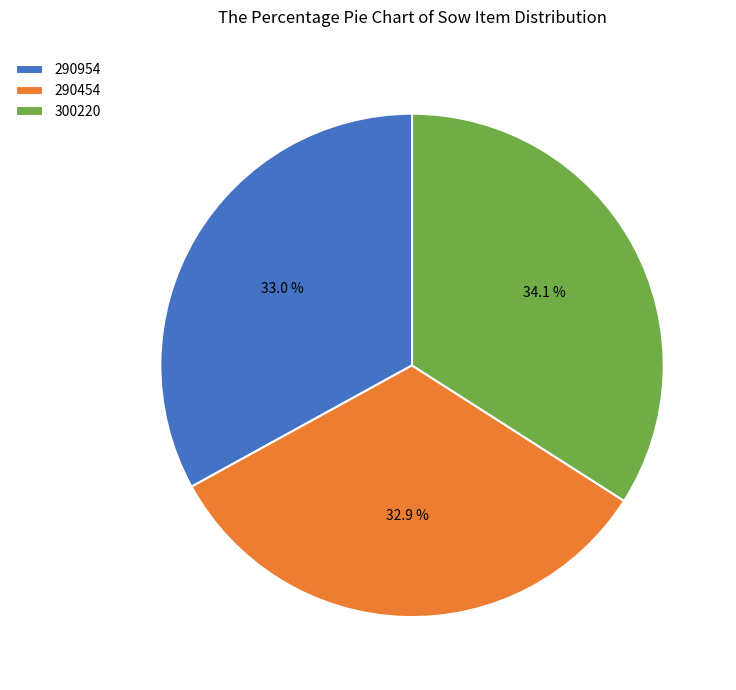

To the nearest percent, what percentage of the pie is 290454?

33%